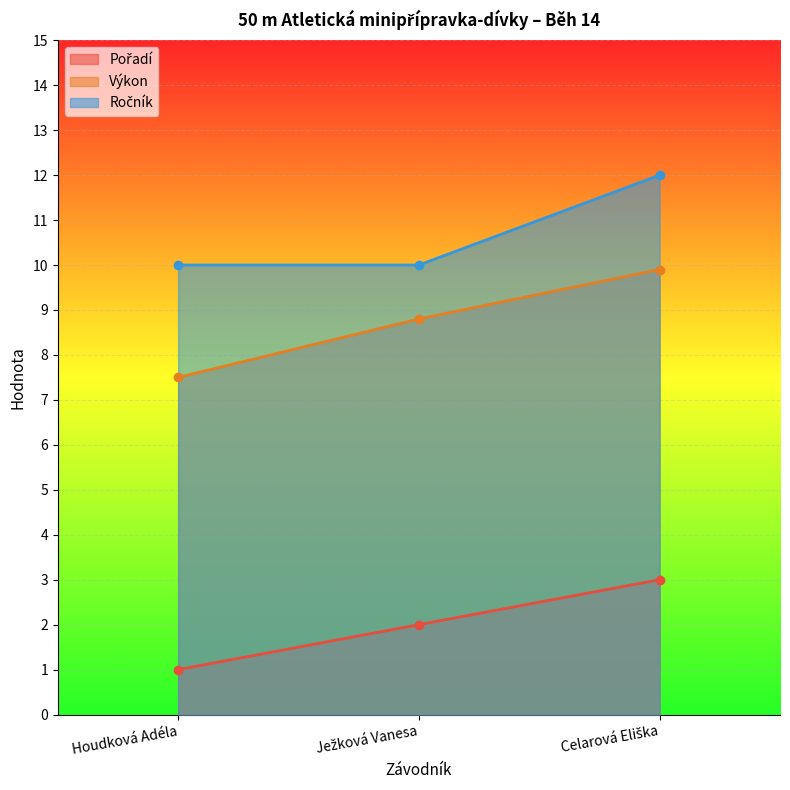

At which label does Ročník reach its peak?

Celarová Eliška